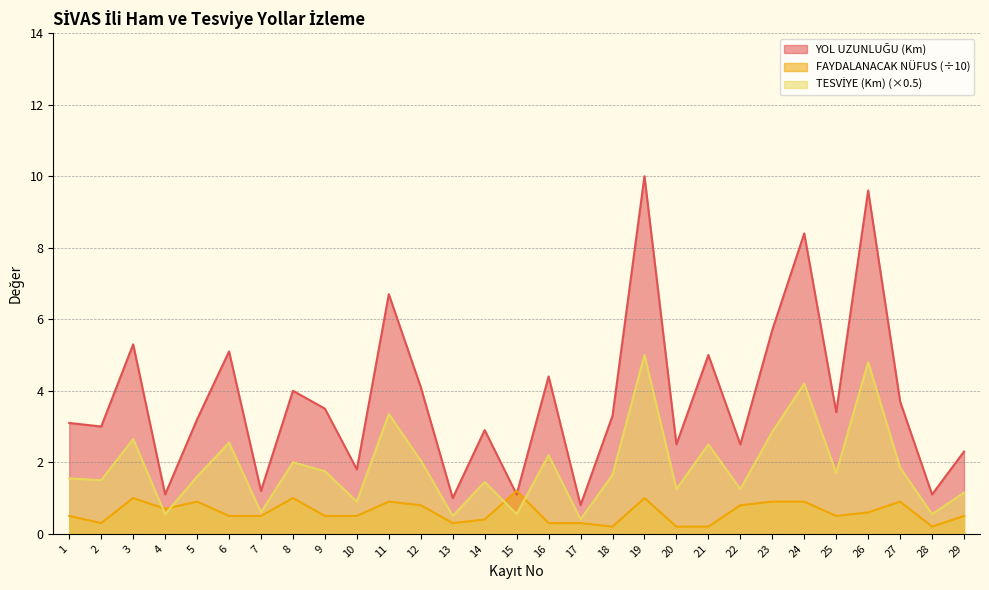

How many distinct data groups are displayed?

3